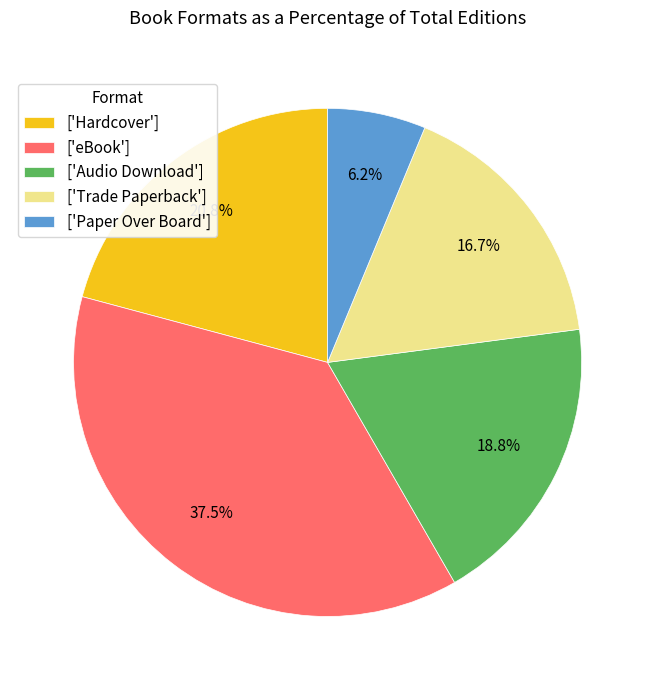

Count the number of slices in the pie.

5